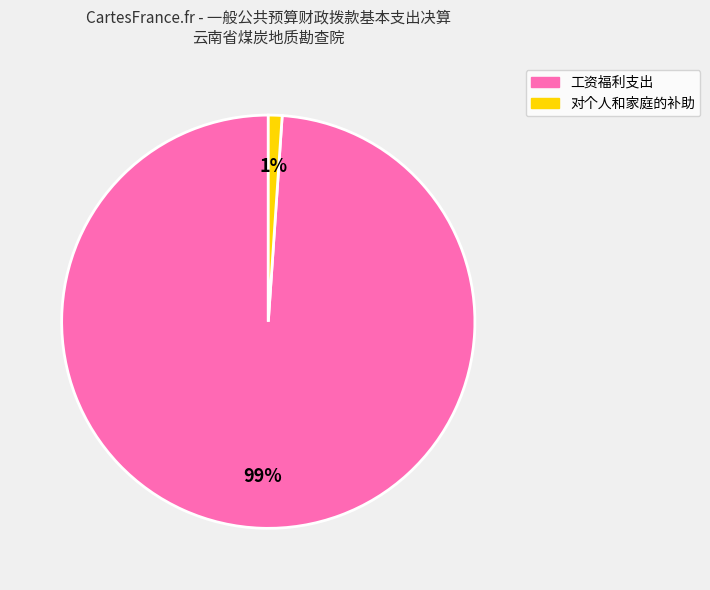

To the nearest percent, what is the difference between the largest and smallest slice percentages?

98%